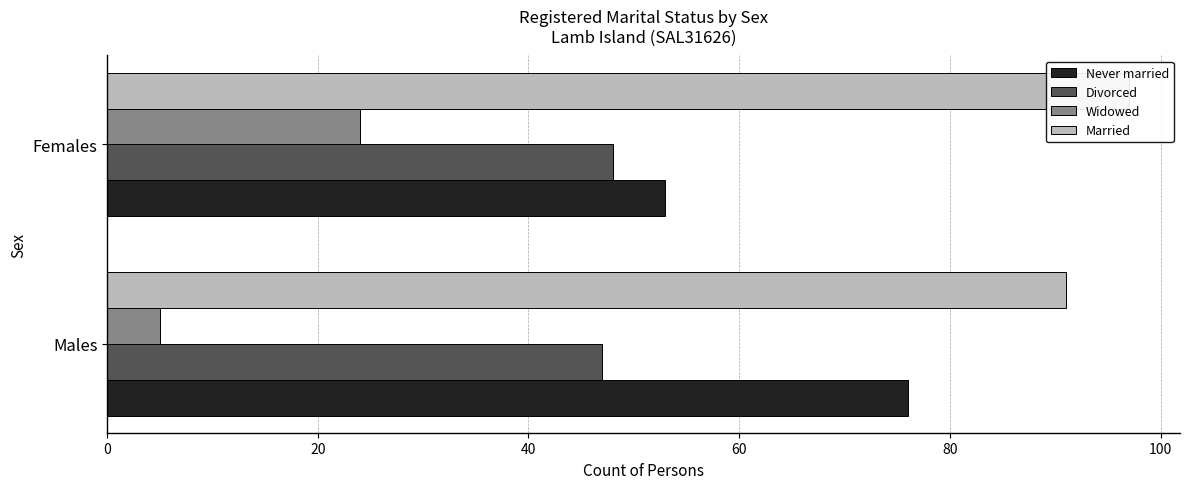

What is the spread (max minus min) of values at Males?

86